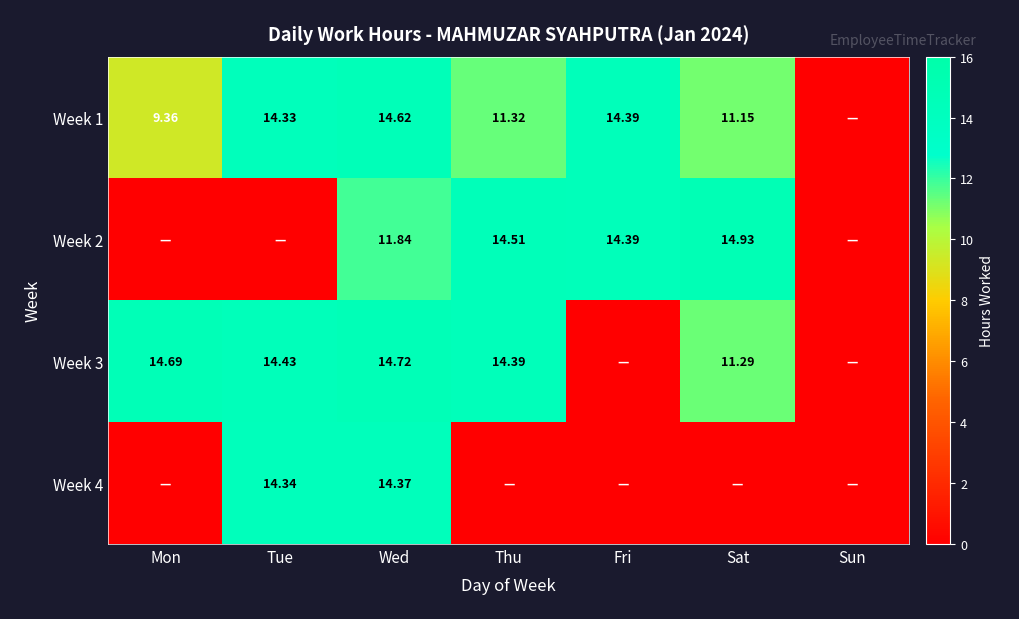

What is the sum of the Week 1 values at Wed and Thu?

25.9